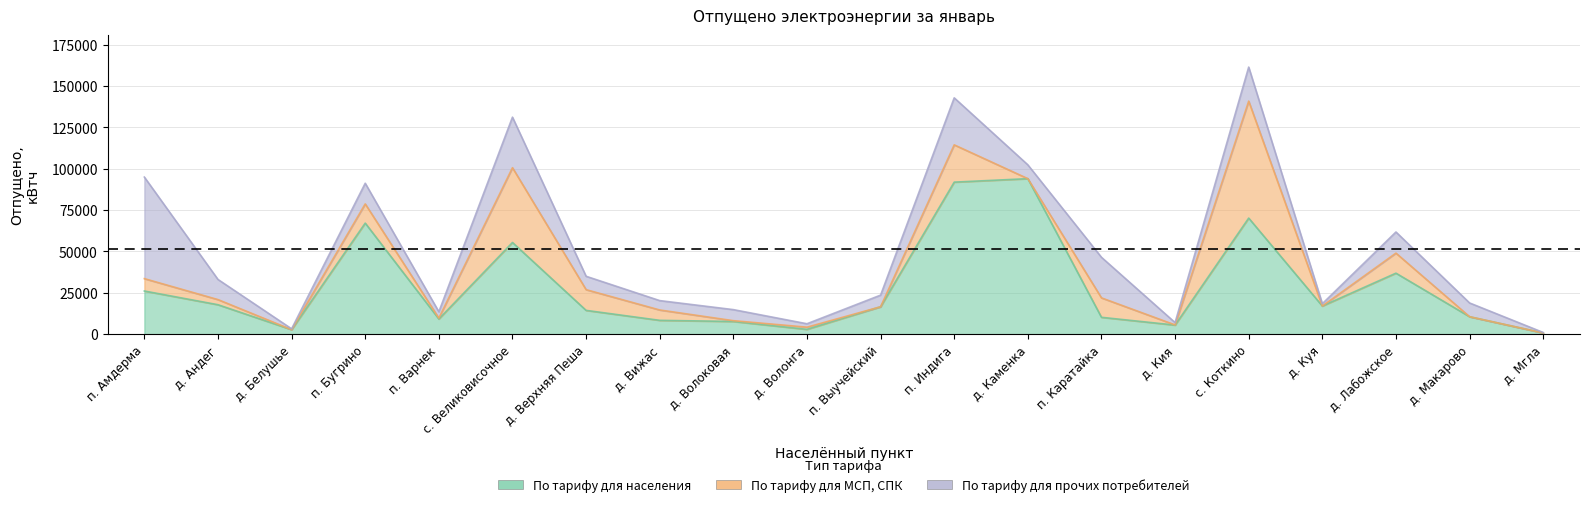

Between д. Андег and д. Лабожское, which series saw the biggest shift?

По тарифу для населения